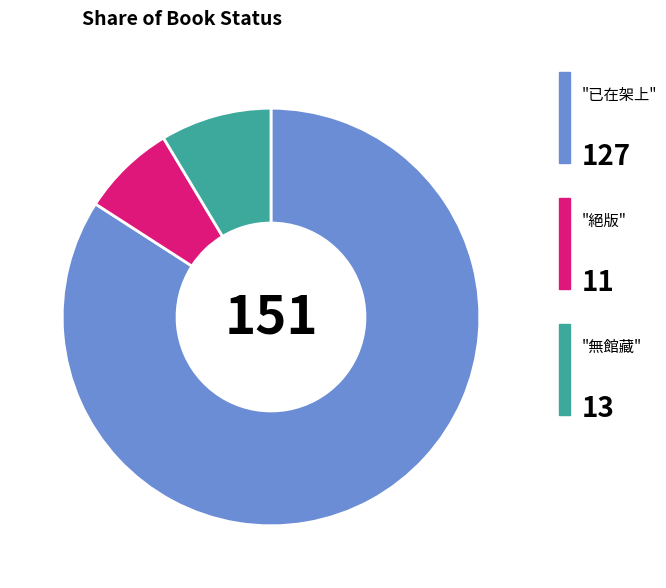

Does any single category account for the majority?

Yes